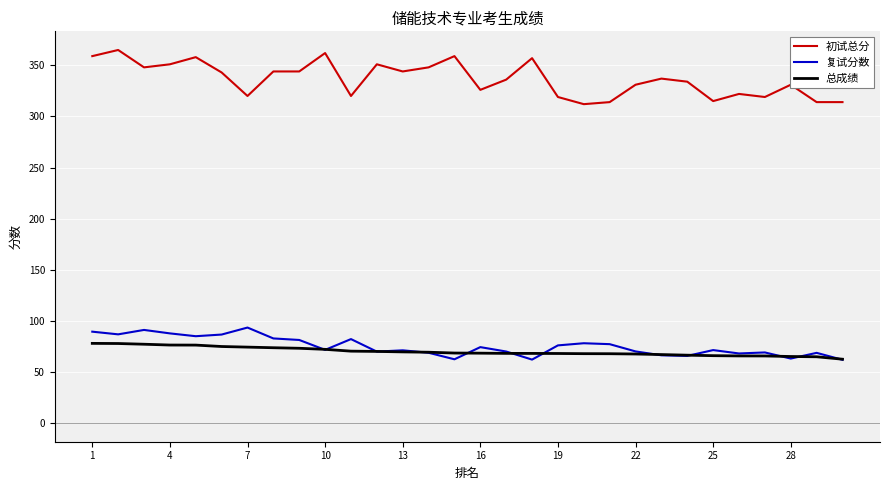

Which series has the largest total across all categories?

初试总分